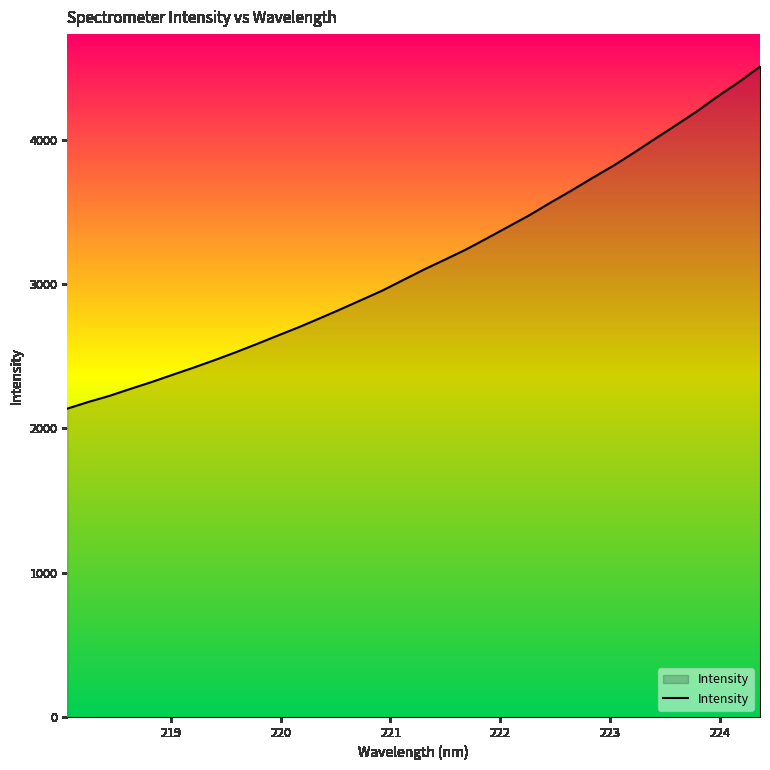

What is the minimum value shown in the chart?

2136.6